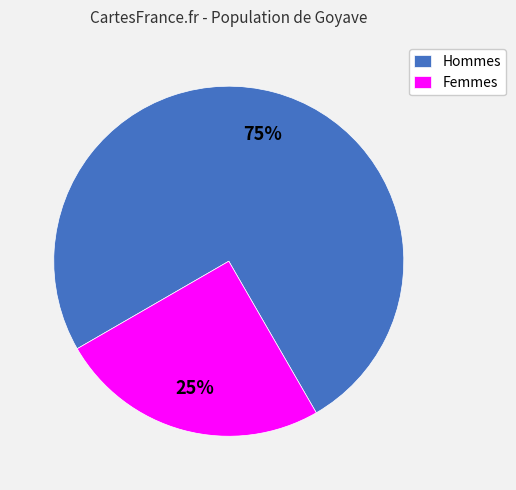

To the nearest percent, what portion does Femmes represent?

25%